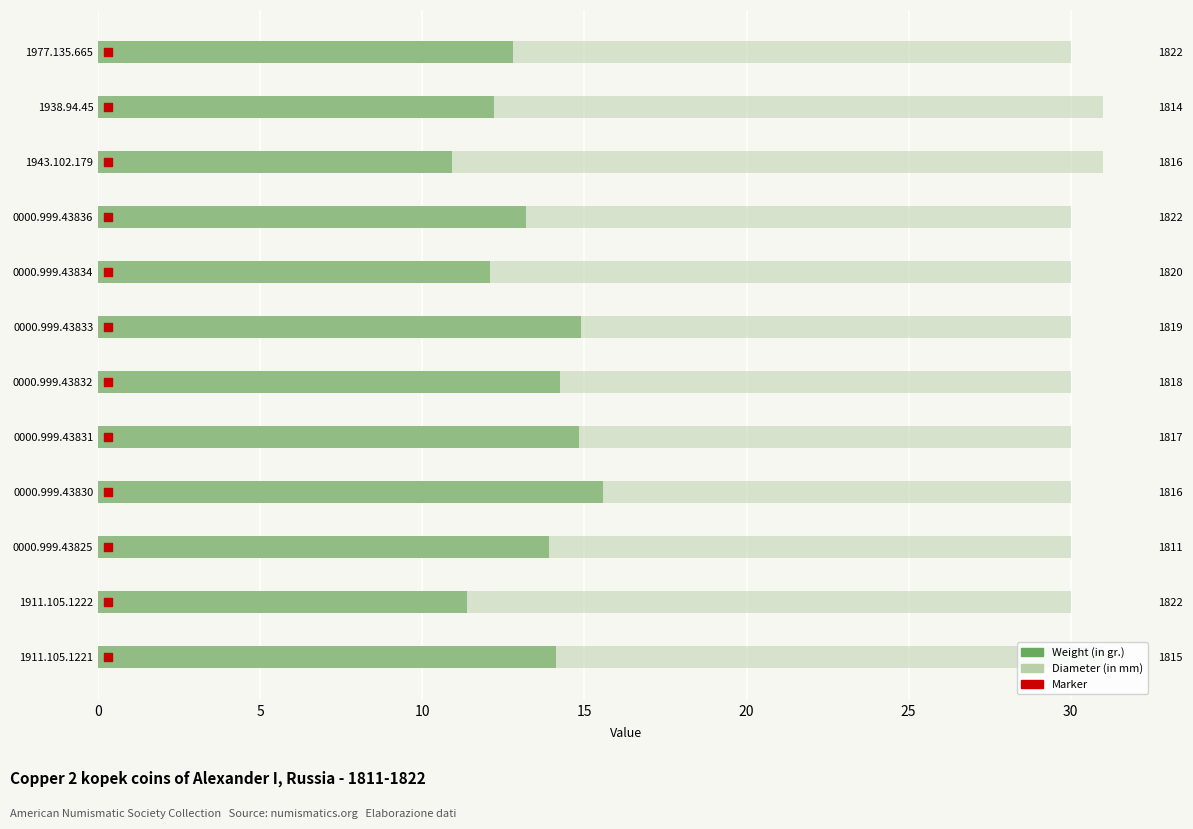

What is the difference between the maximum and minimum values in the Diameter (in mm) series?

1.0